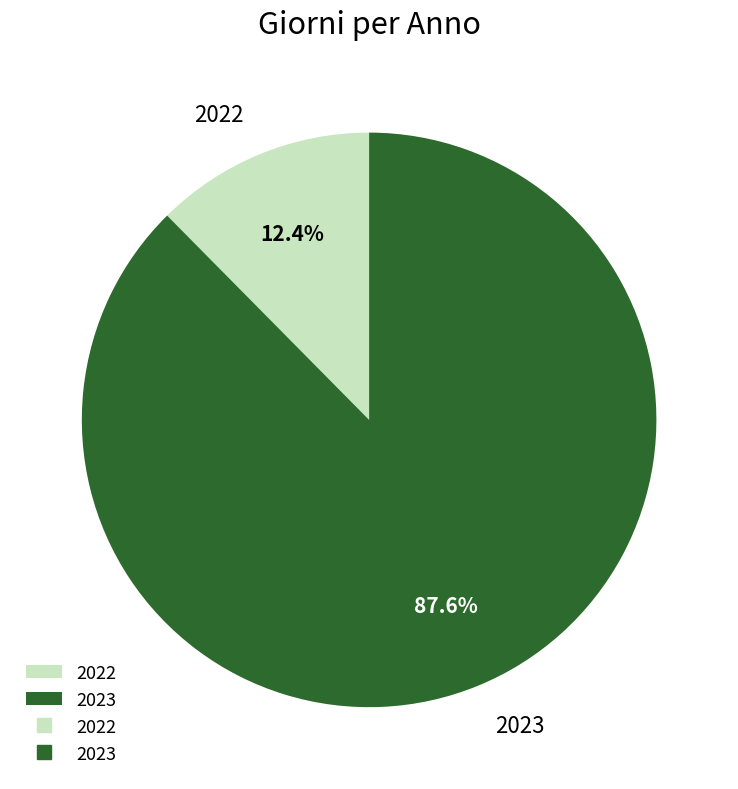

How many slices are in this pie chart?

2